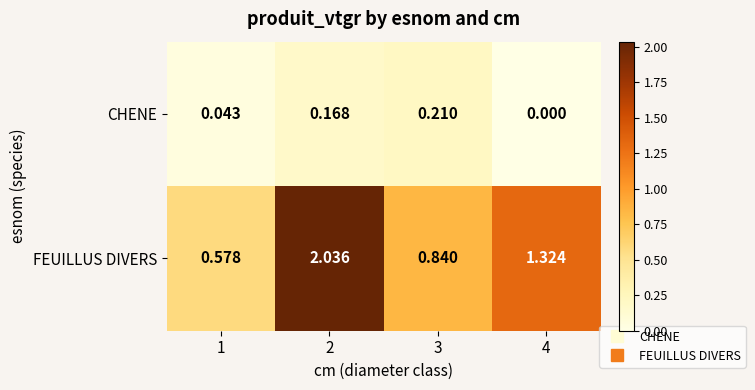

What is the difference between the highest and lowest values at 2?

1.9